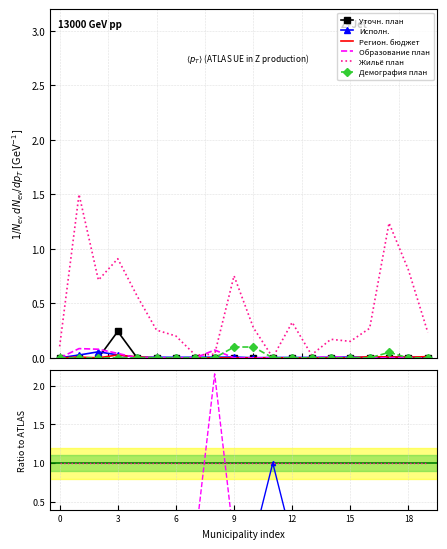

How many data points does each series have?

20